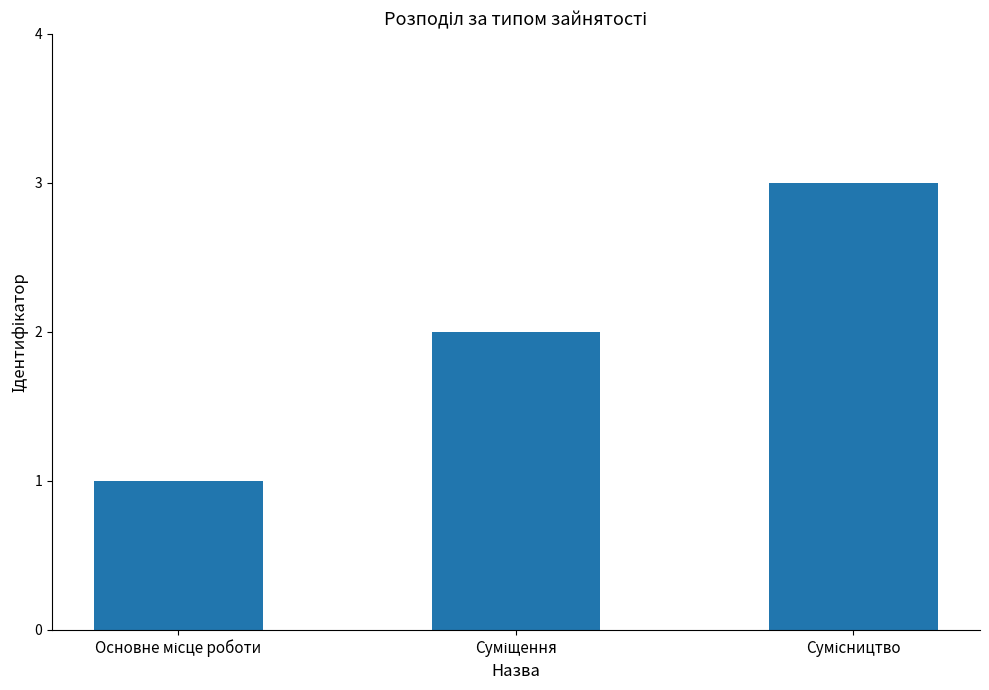

What is the difference between the maximum and minimum values?

2